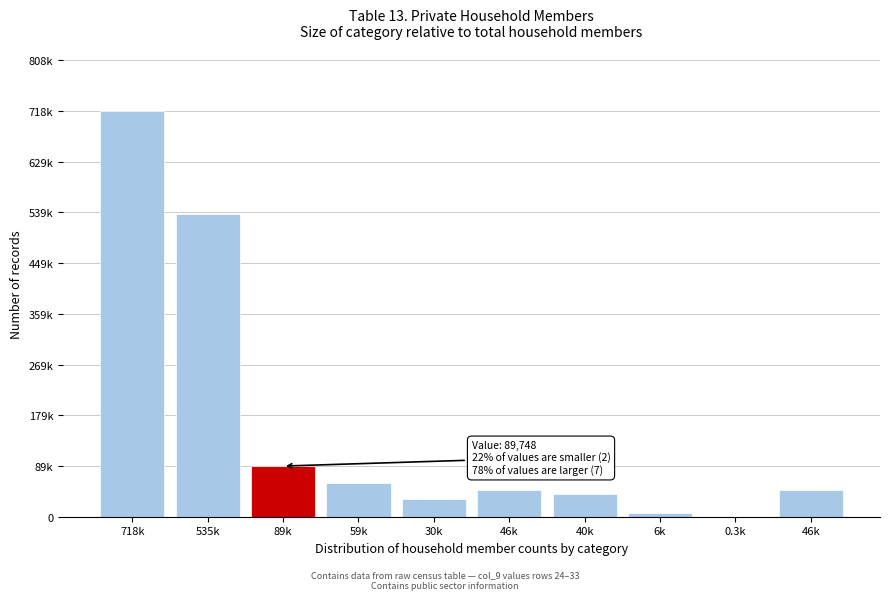

Are the bars horizontal?

No